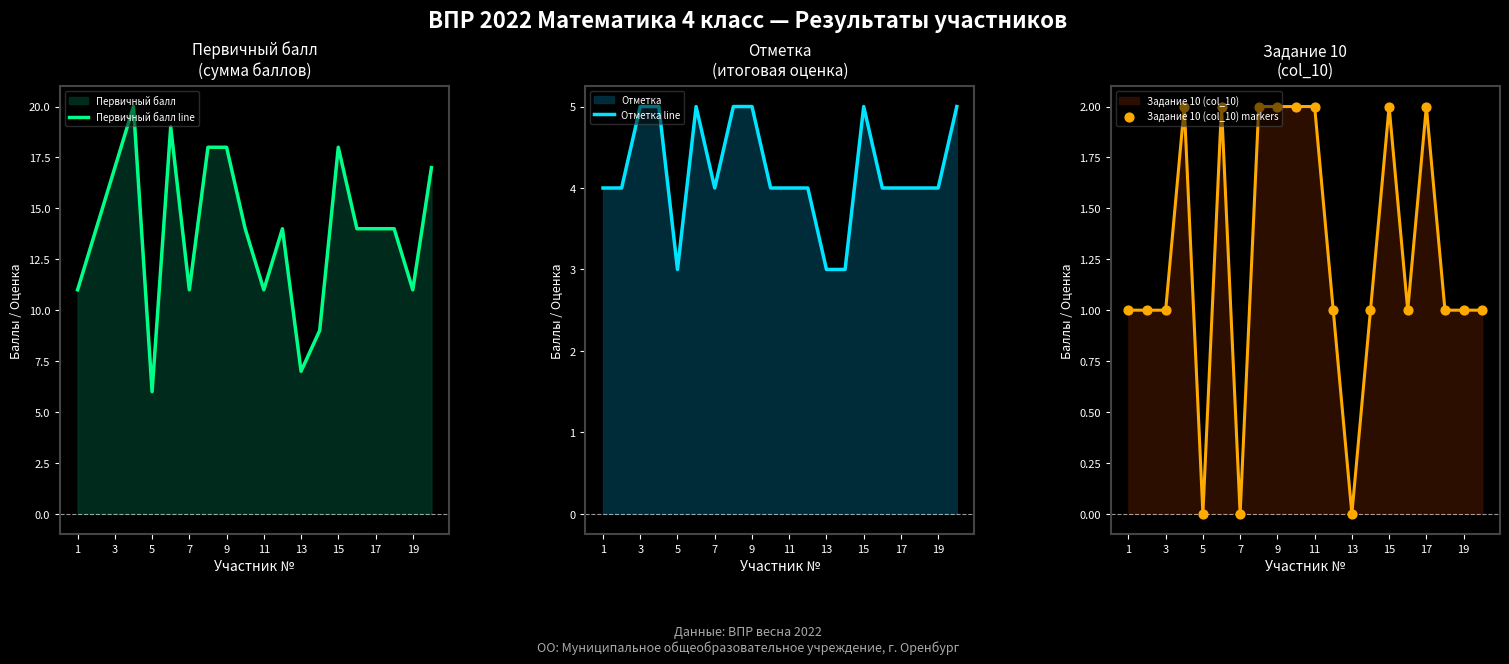

Which series has the largest Y range (max minus min)?

Первичный балл line